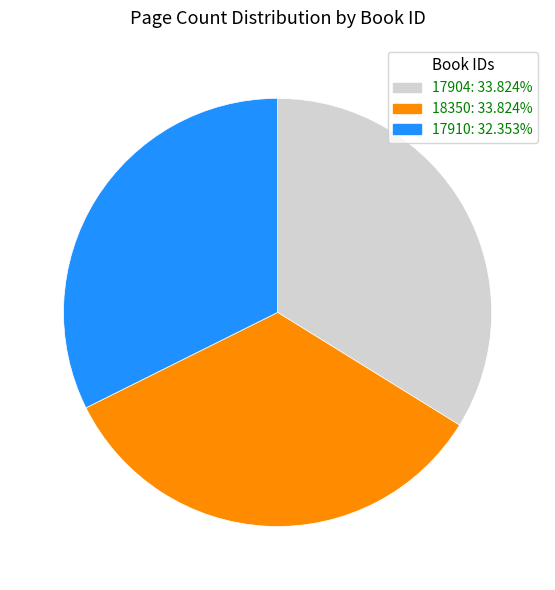

The 18350 slice represents 23% of the pie. True or false?

False